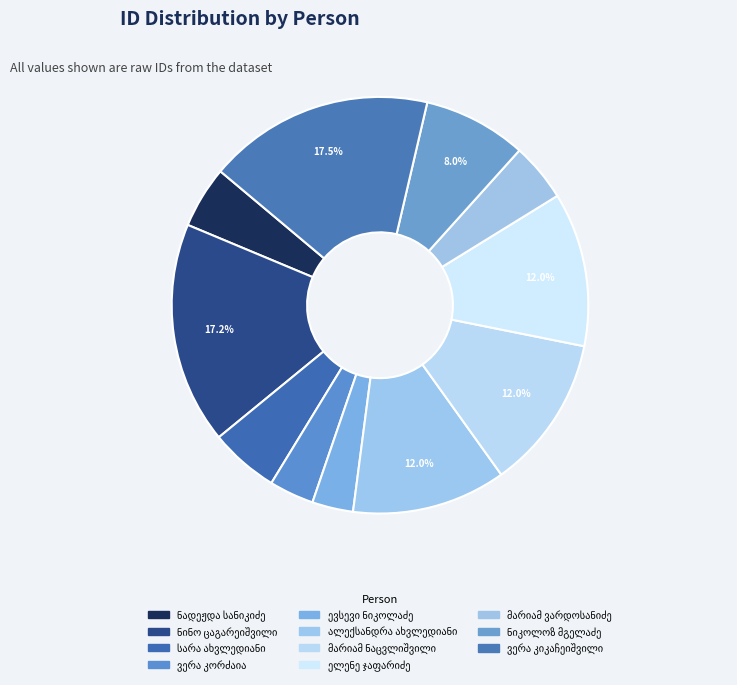

Approximately how many times larger is the value at მარიამ ვარდოსანიძე compared to ნიკოლოზ მგელაძე?

0.6